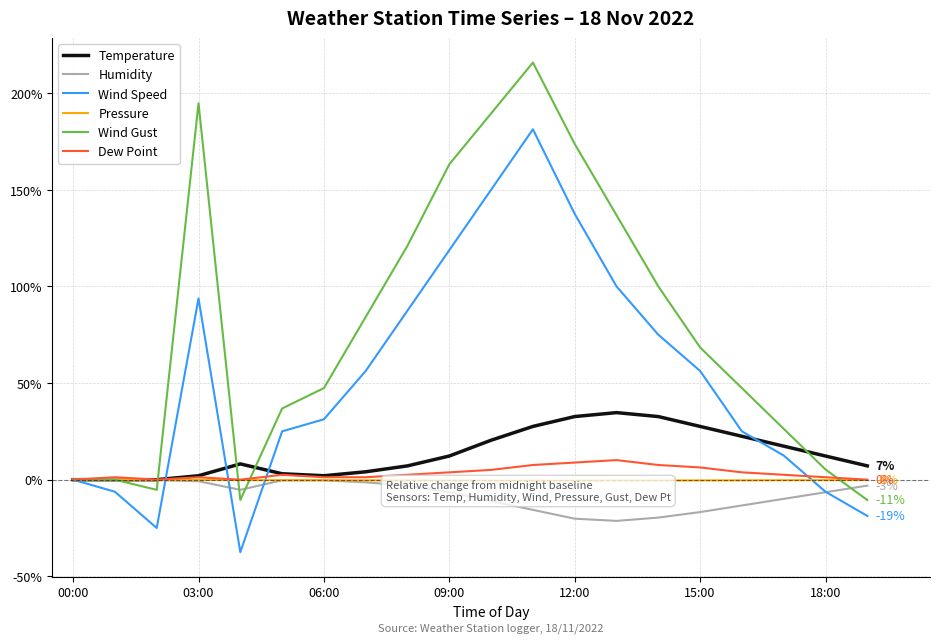

How many lines are shown in the chart?

6